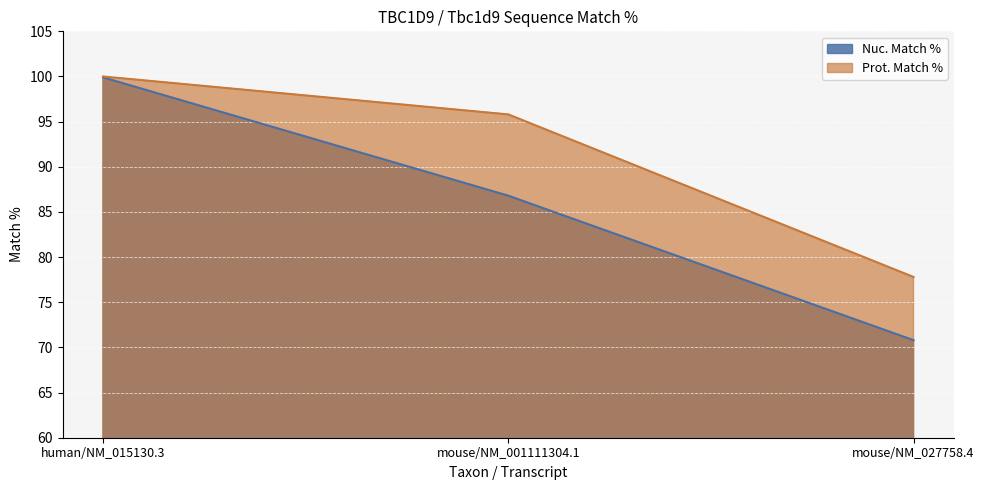

True or false: Prot. Match % has a value of 24.5 at mouse/NM_001111304.1.

False